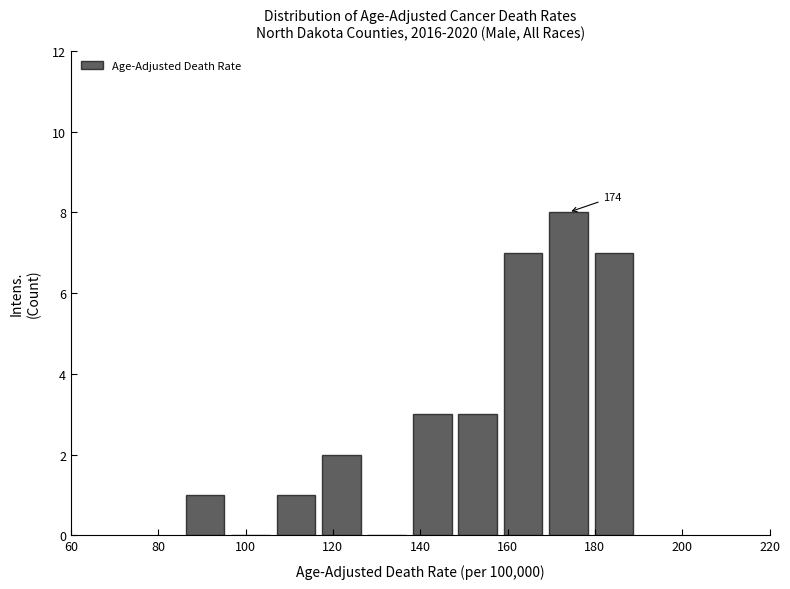

Which range on the x-axis has the tallest bar?

168 to 180